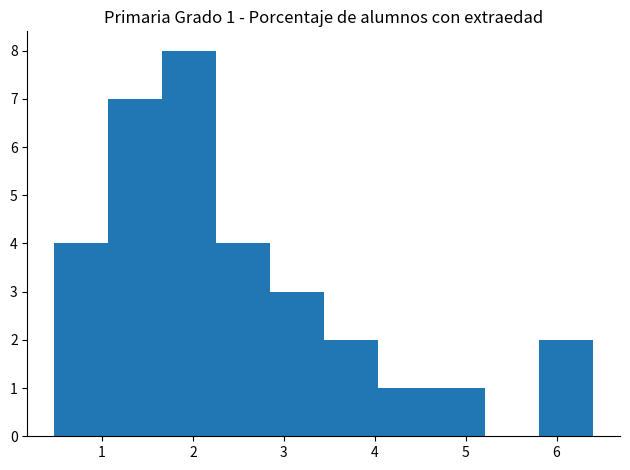

Over which range of the x-axis is the bar tallest?

1.7 to 2.3